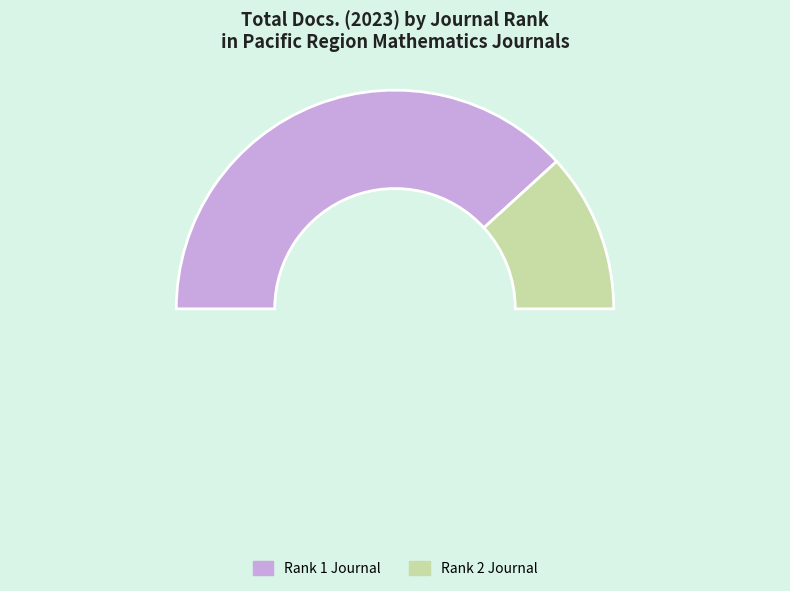

What percentage do Australian Journal of Mathematical Analysis and Applications (Rank 1) and New Zealand Journal of Mathematics (Rank 2) together represent?

100.0%